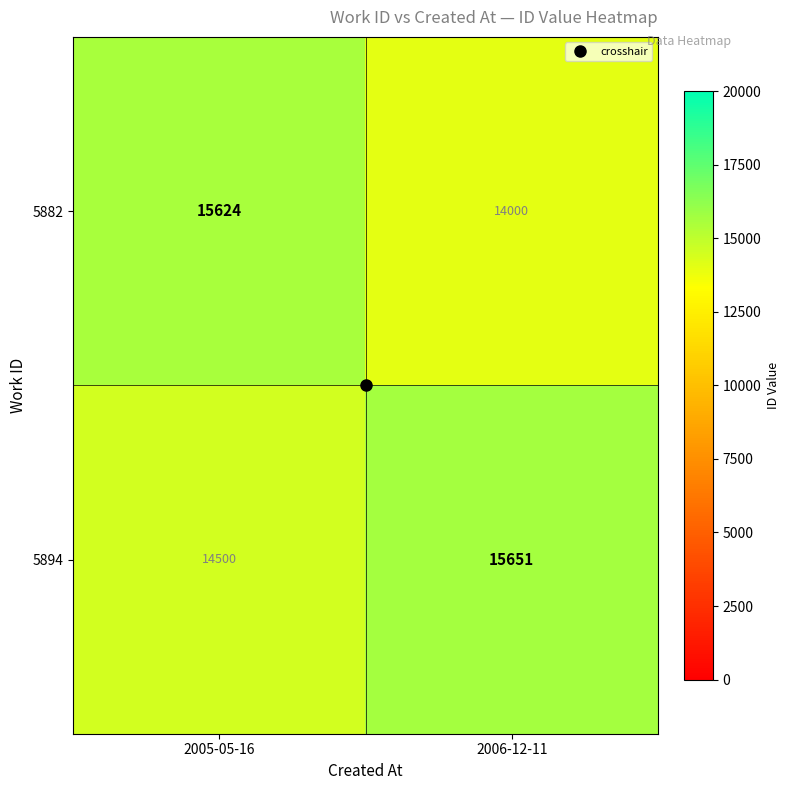

Rank the series by their maximum value, from highest to lowest.

5894, 5882